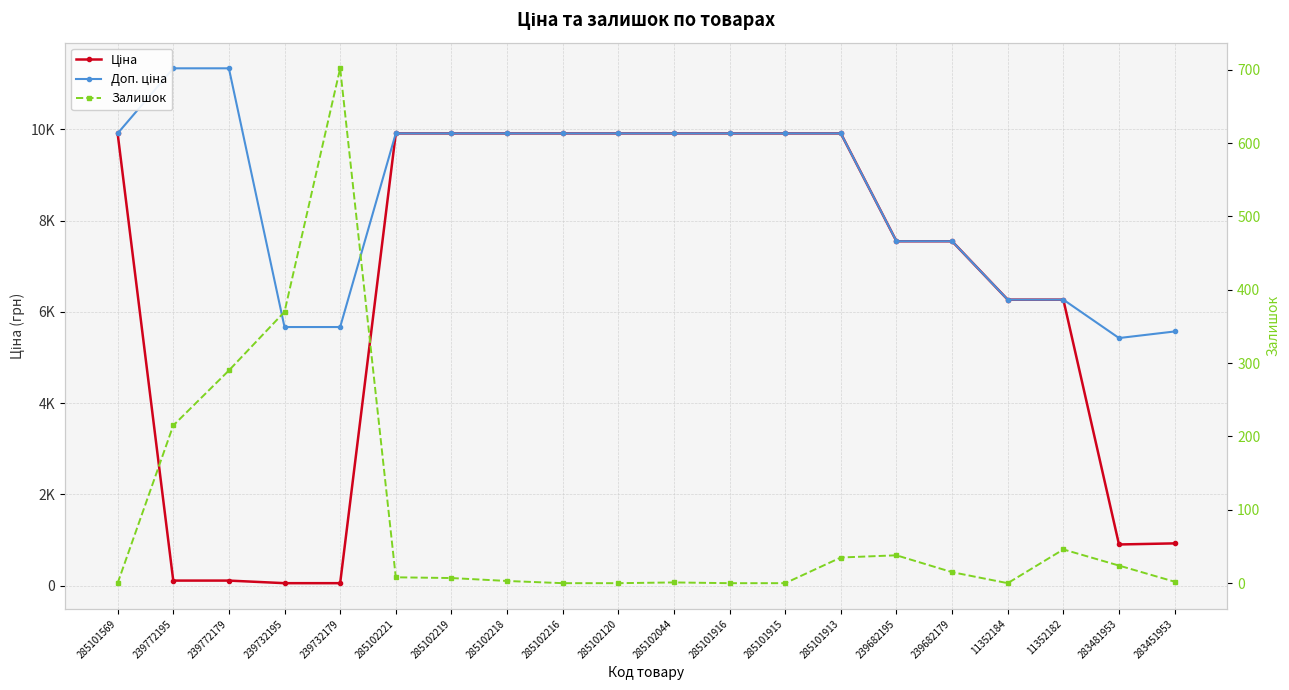

Rank the series by their maximum value, from highest to lowest.

Доп. ціна, Ціна, Залишок